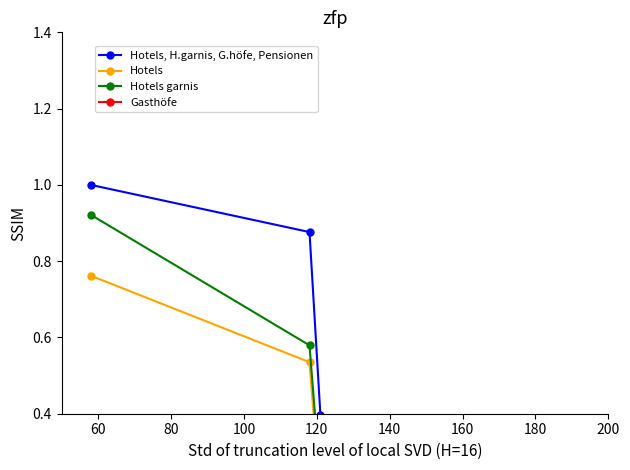

How many lines are shown in the chart?

4